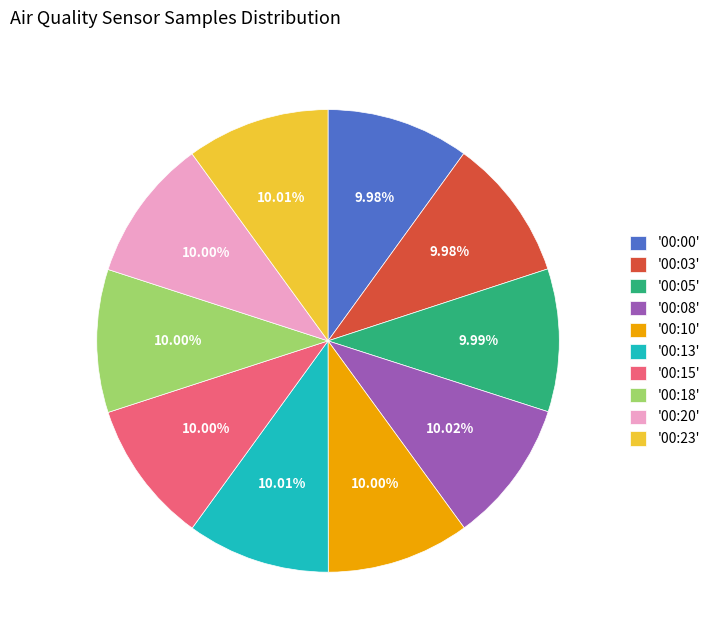

Do '00:18' and '00:03' together represent more than half of the pie?

No